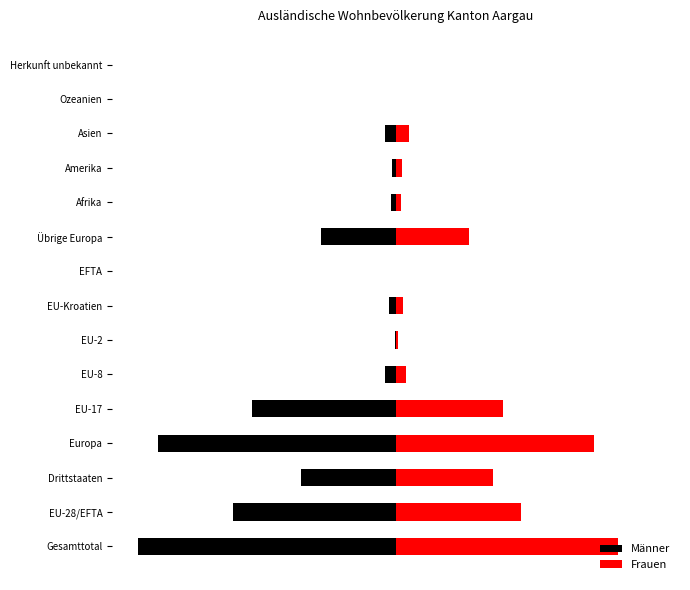

What is the difference between the Männer values at Amerika and Herkunft unbekannt?

1165